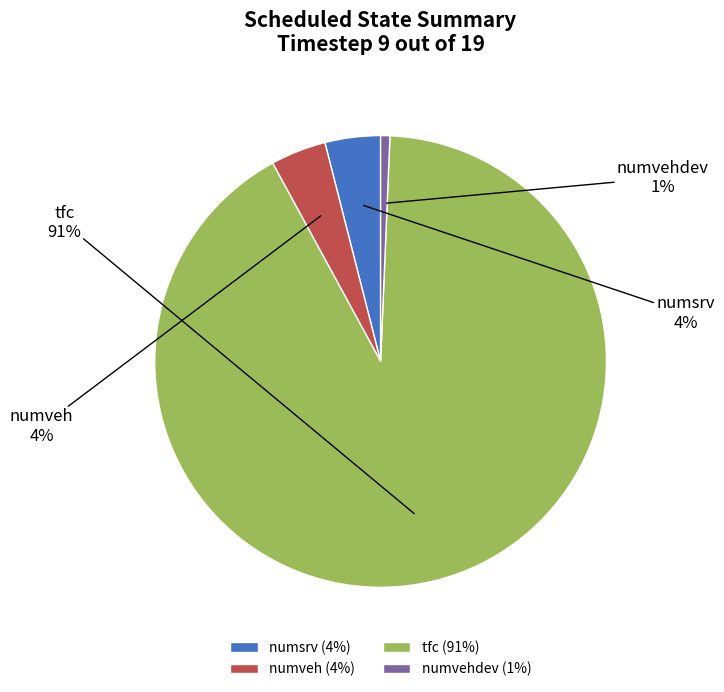

How many slices are in this pie chart?

4